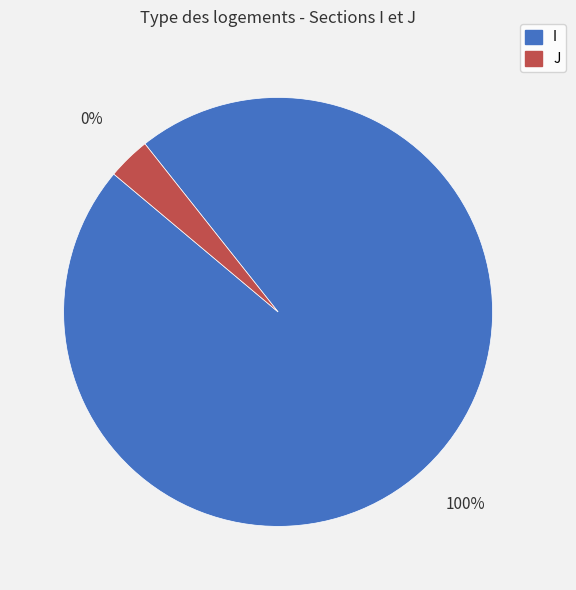

Does J represent more than half of the total?

No